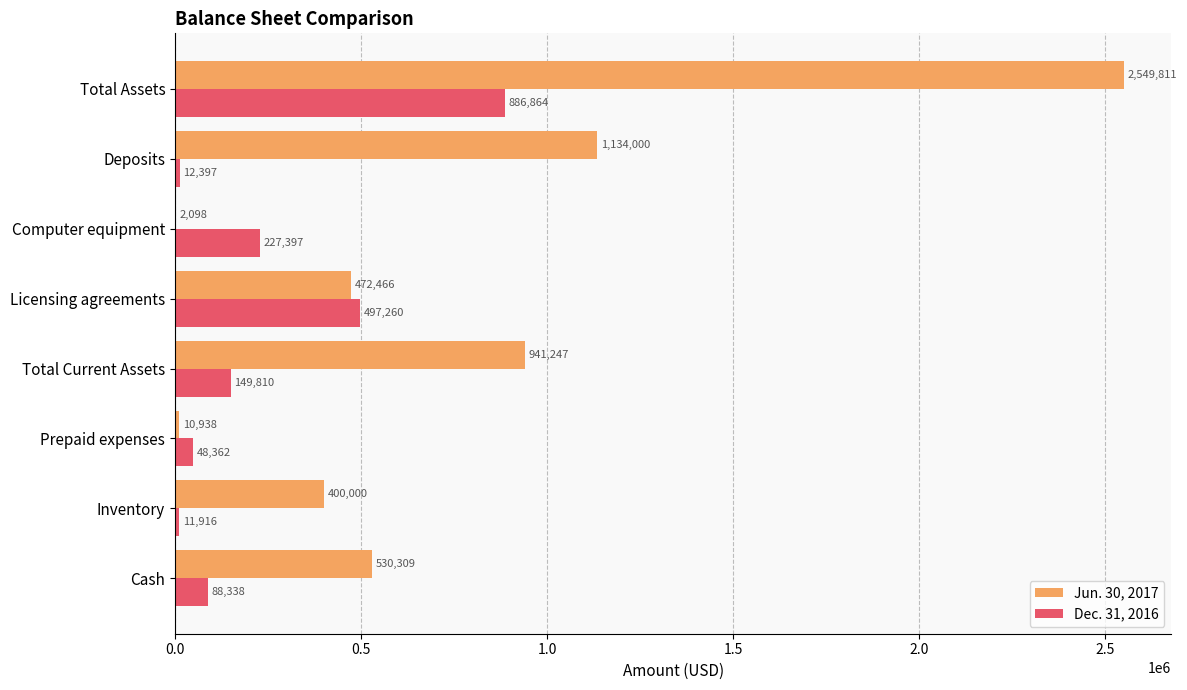

The value of Dec. 31, 2016 at Deposits is 12397. True or false?

True